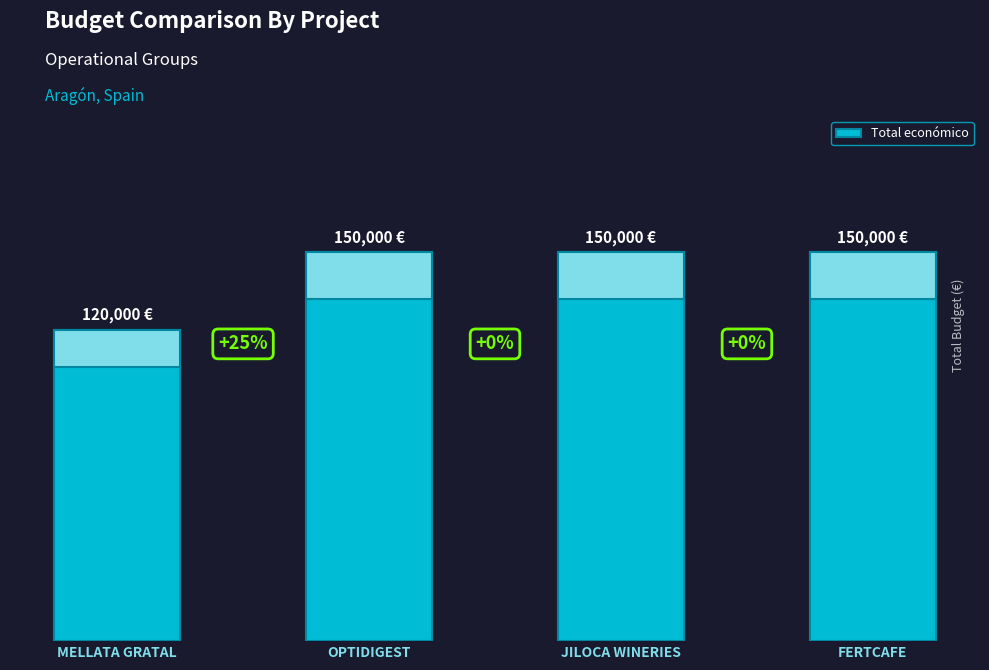

Rank the categories by value from highest to lowest.

OPTIDIGEST, JILOCA WINERIES, FERTCAFE, MELLATA GRATAL